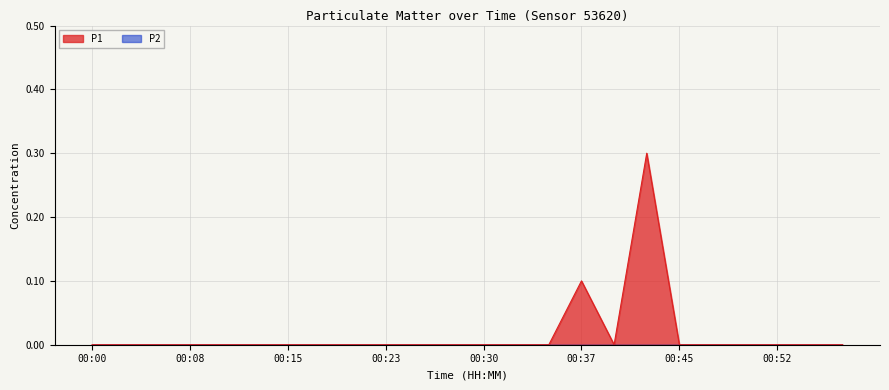

Reading left to right, what are all the values shown in this chart?

00:00=0.0	00:03=0.0	00:05=0.0	00:08=0.0	00:10=0.0	00:13=0.0	00:15=0.0	00:18=0.0	00:20=0.0	00:23=0.0	00:25=0.0	00:28=0.0	00:30=0.0	00:32=0.0	00:35=0.0	00:37=0.1	00:40=0.0	00:42=0.3	00:45=0.0	00:47=0.0	00:50=0.0	00:52=0.0	00:55=0.0	00:57=0.0